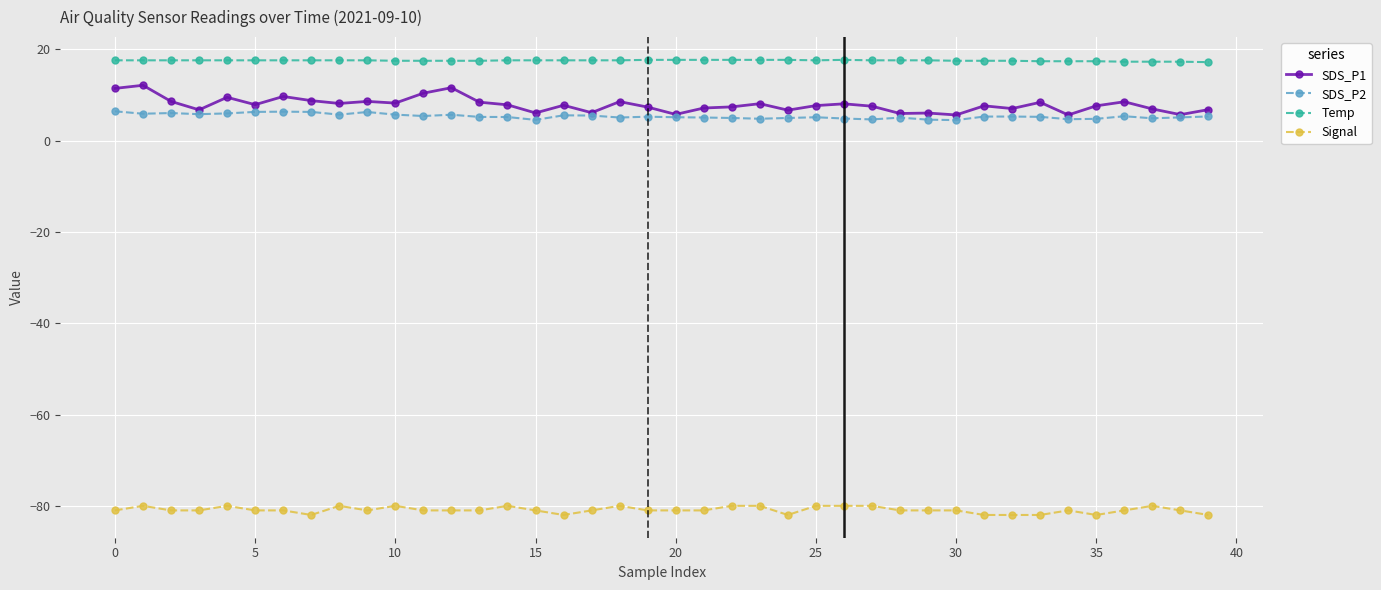

List the series in order of their peak value, lowest first.

Signal, SDS_P2, SDS_P1, Temp